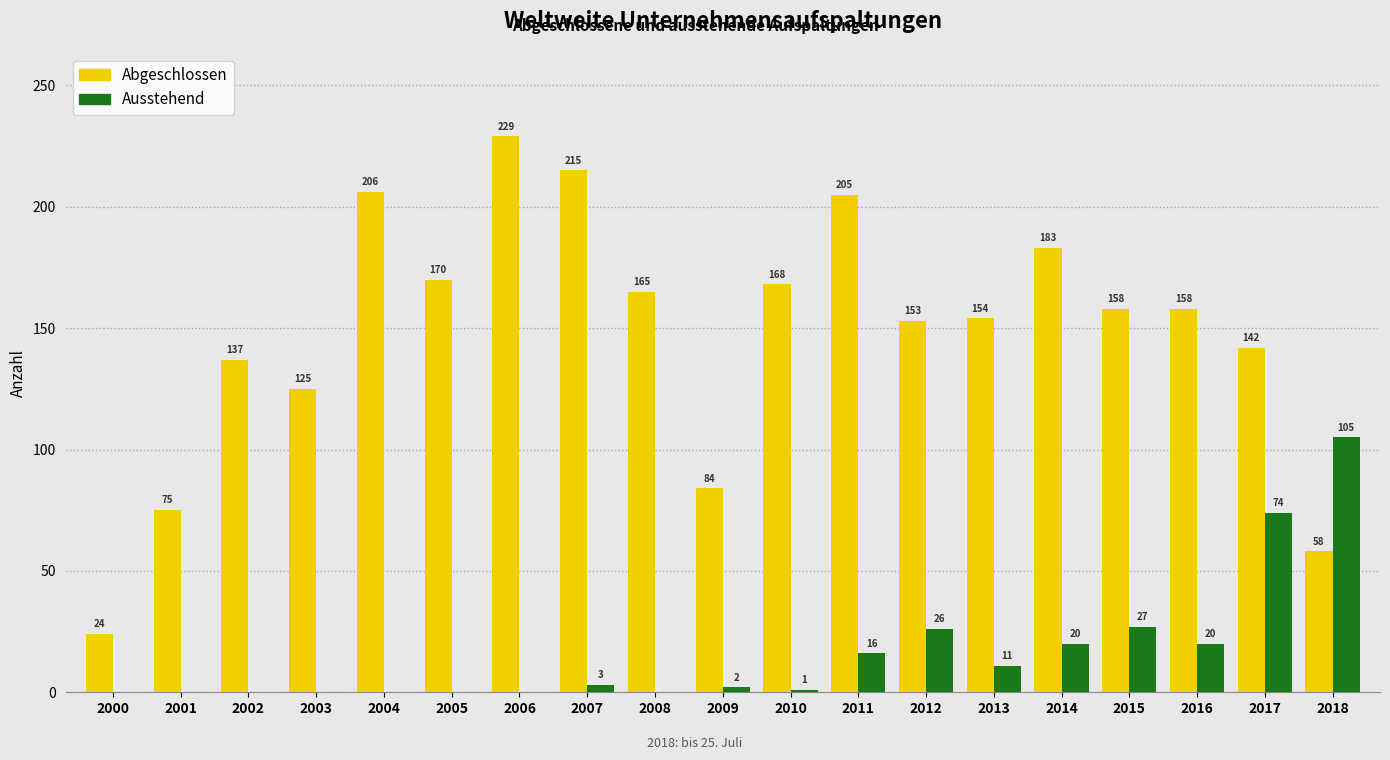

Reading left to right, extract all data points from this chart.

Abgeschlossen: 2000=24	2001=75	2002=137	2003=125	2004=206	2005=170	2006=229	2007=215	2008=165	2009=84	2010=168	2011=205	2012=153	2013=154	2014=183	2015=158	2016=158	2017=142	2018=58
Ausstehend: 2000=0	2001=0	2002=0	2003=0	2004=0	2005=0	2006=0	2007=3	2008=0	2009=2	2010=1	2011=16	2012=26	2013=11	2014=20	2015=27	2016=20	2017=74	2018=105